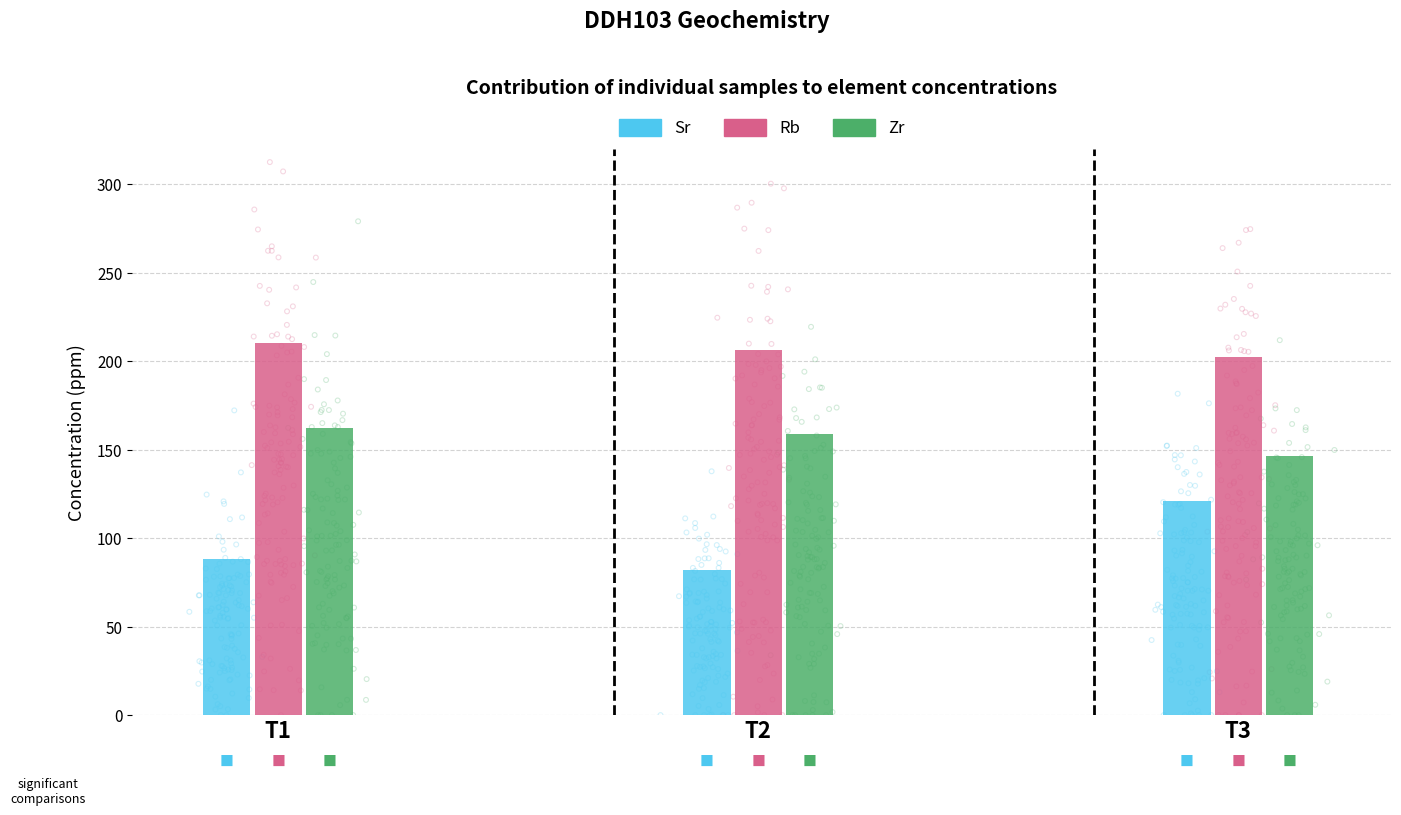

Which series contains the highest Y value?

Rb